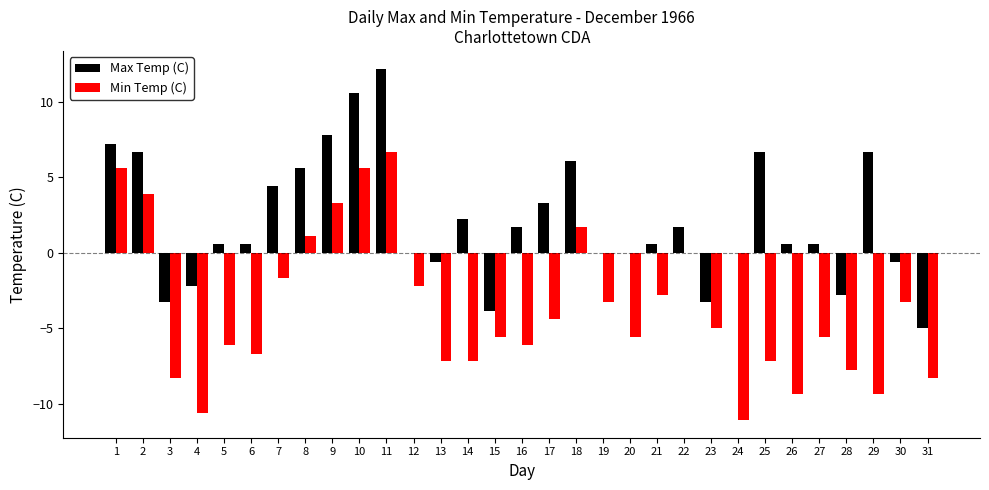

What is the maximum value for Max Temp (C)?

12.2